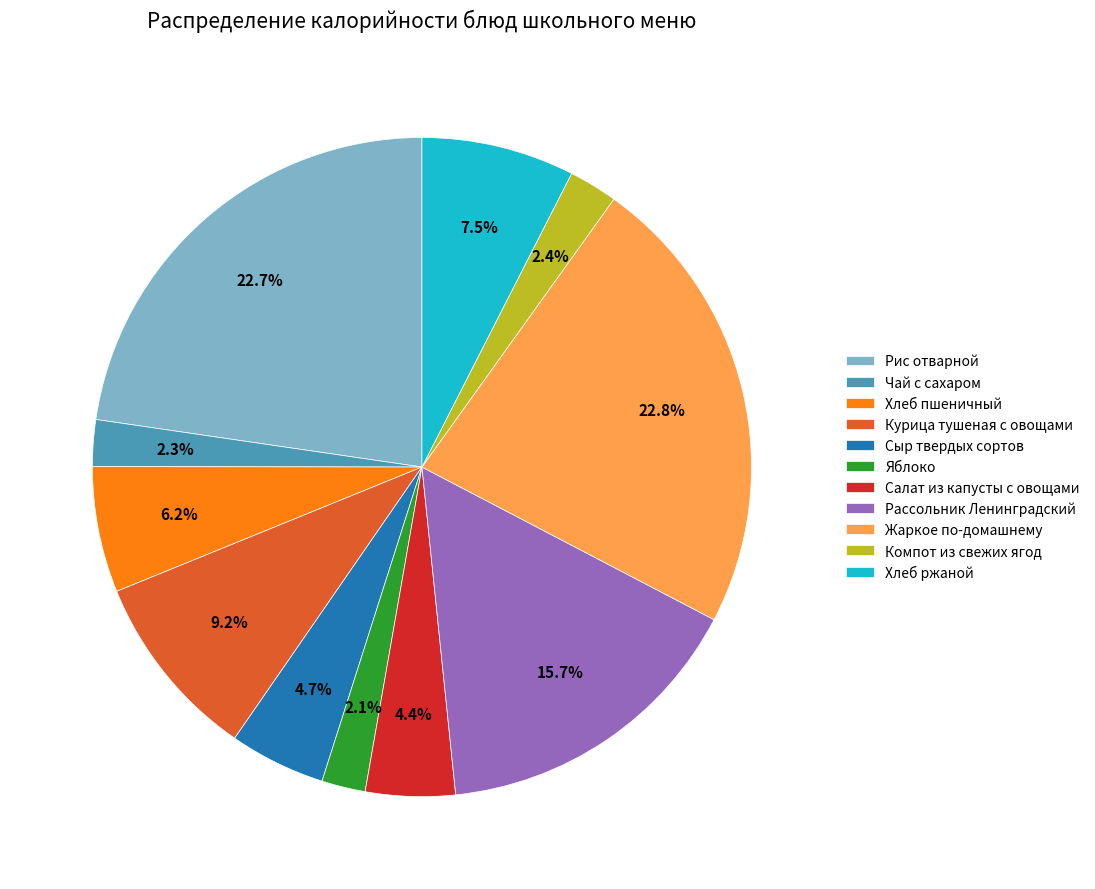

To the nearest percent, what portion does Рассольник Ленинградский represent?

16%